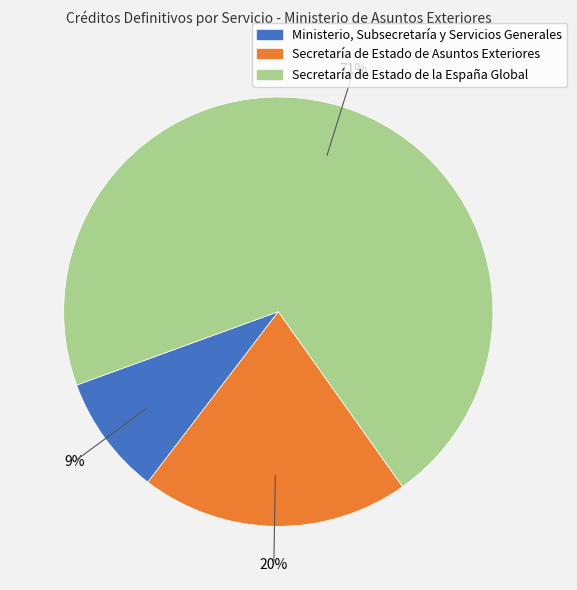

What percentage is the Secretaría de Estado de Asuntos Exteriores slice, to the nearest percent?

20%